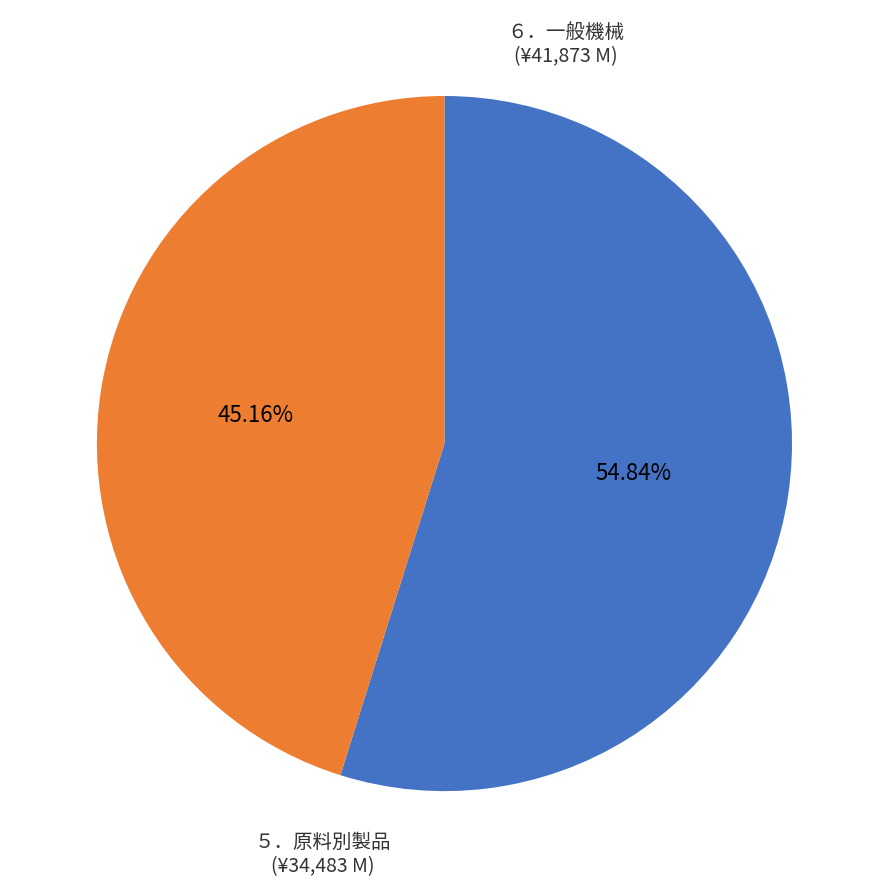

Does any single category account for the majority?

Yes